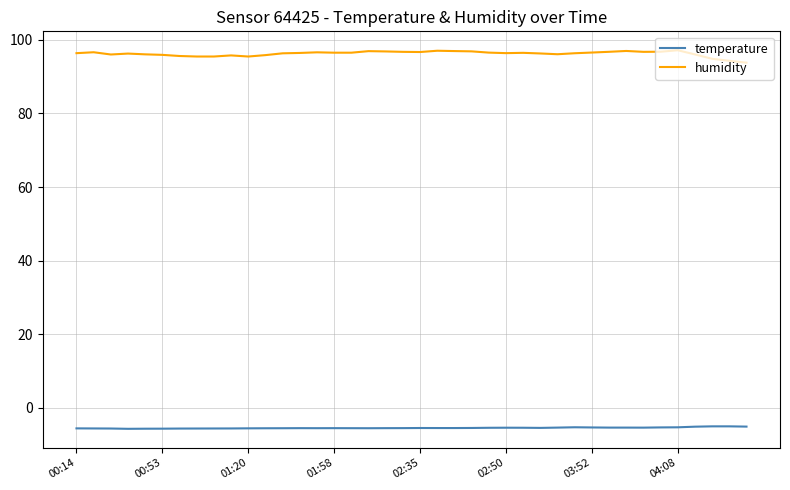

What is the lowest value of the humidity series?

93.8